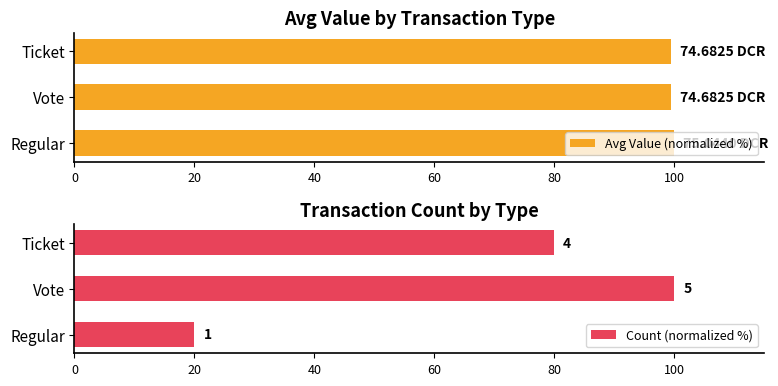

What is the sum of the Avg Value (normalized %) values at Regular and Ticket?

199.5